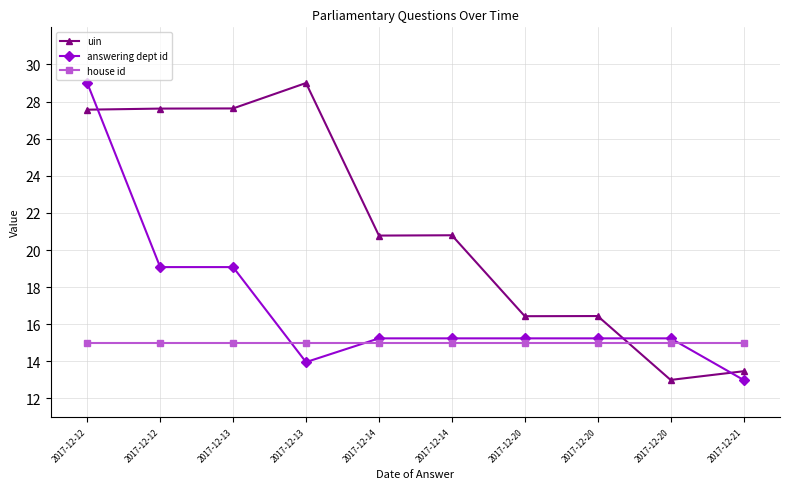

What value does the uin series have at 2017-12-14?

20.8